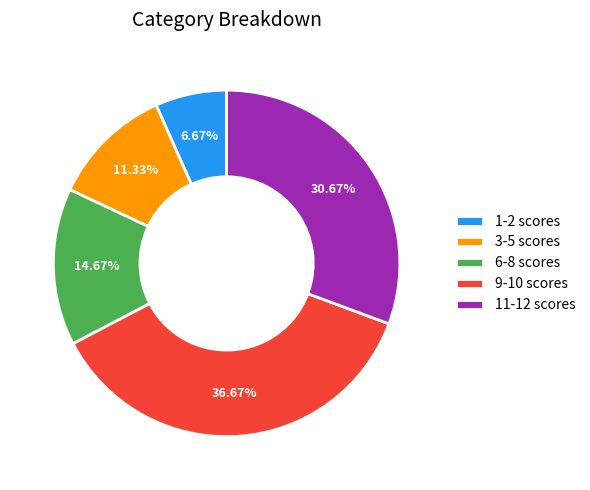

What is the ratio of the value at 3-5 scores to the value at 9-10 scores?

0.3